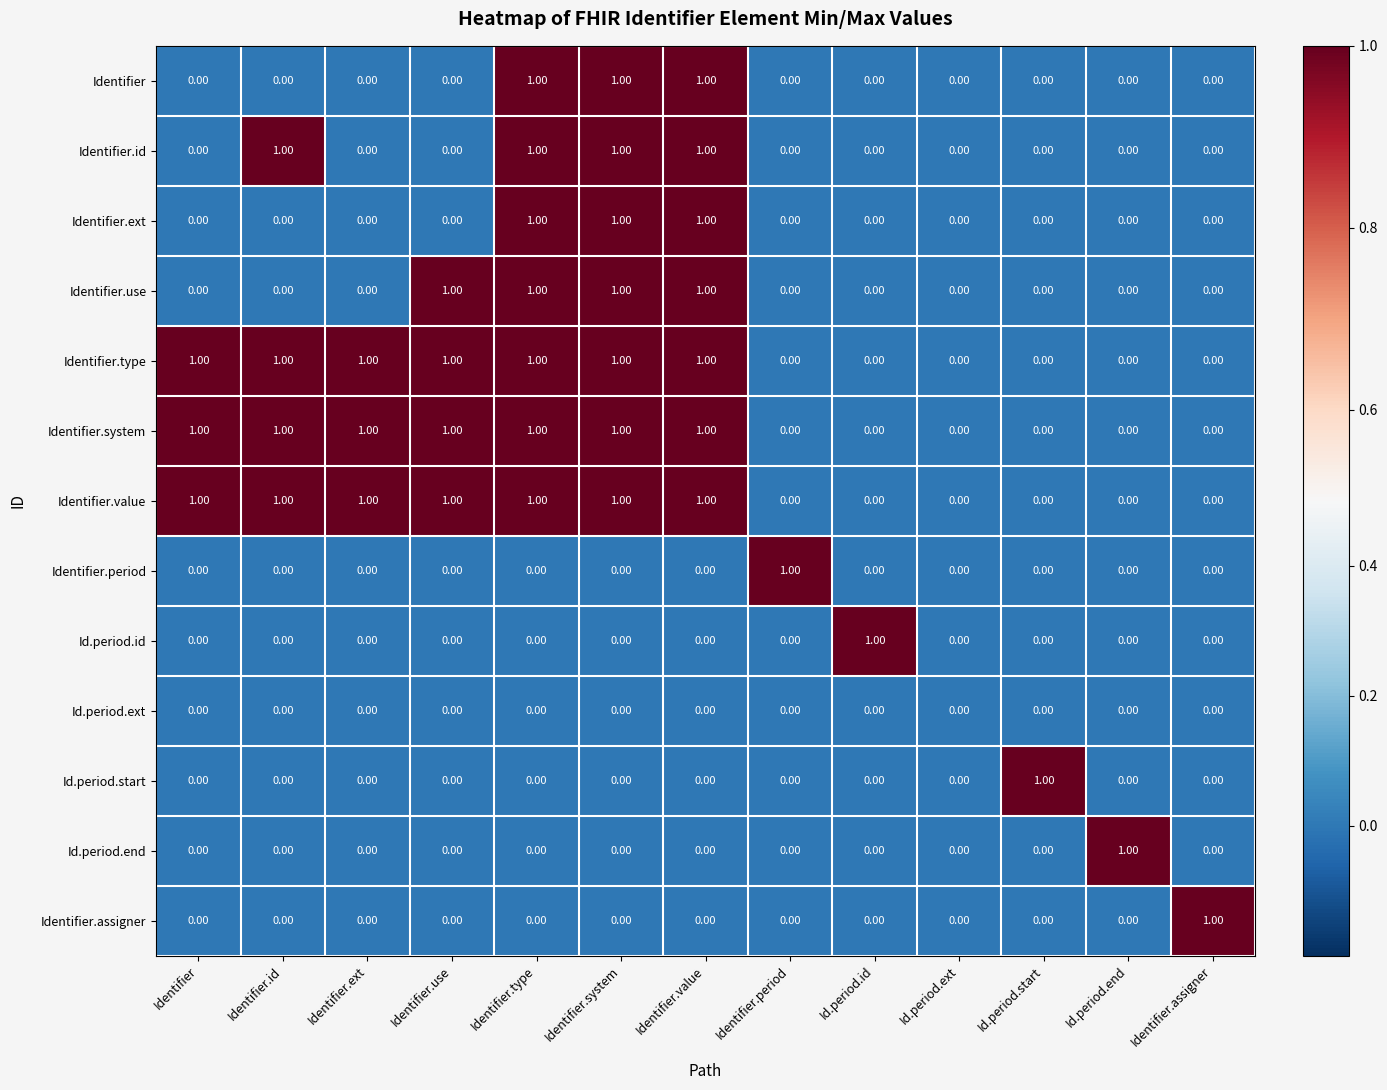

What is the total value across all series at Identifier?

3